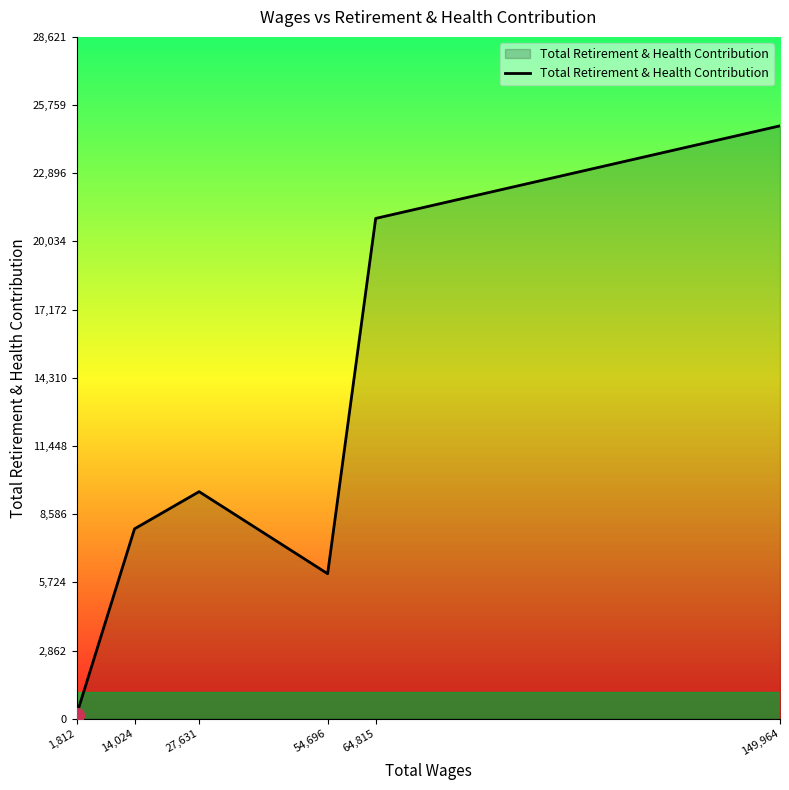

Is it true that the value at 54,696 is 6089?

True